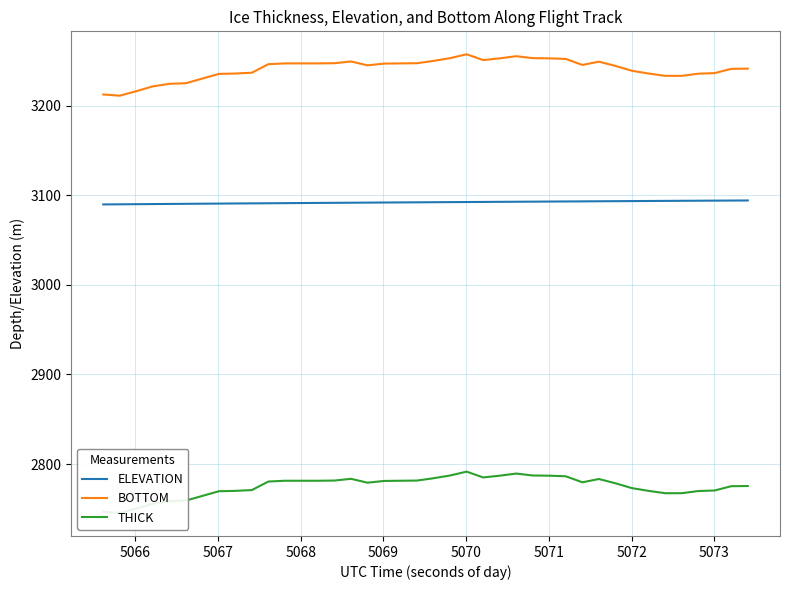

True or false: BOTTOM and ELEVATION intersect in this chart.

False